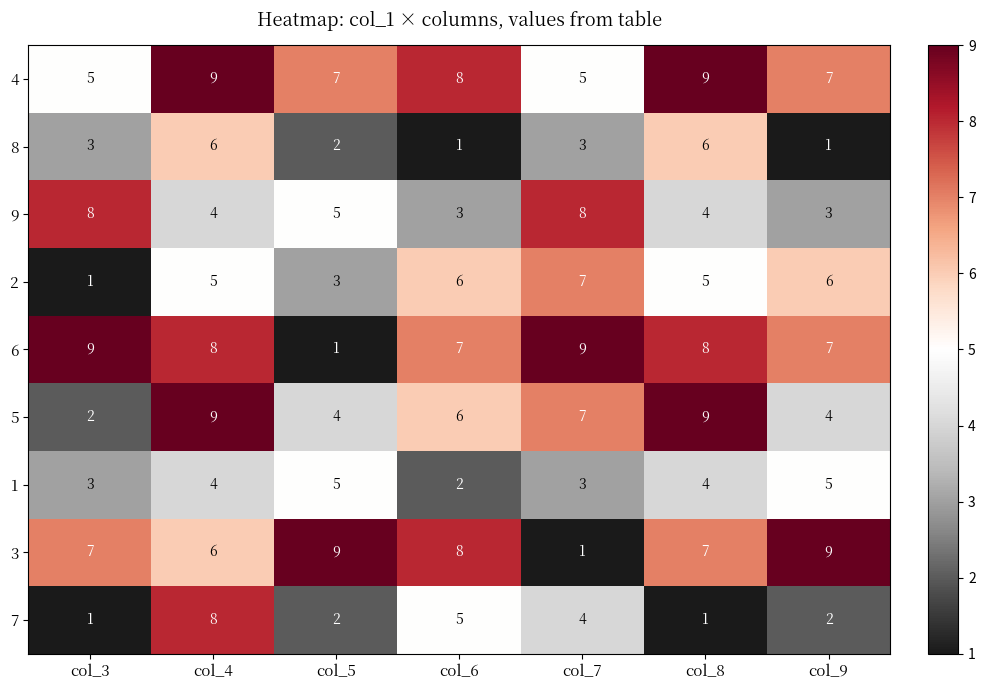

What is the average value of the 4 series?

7